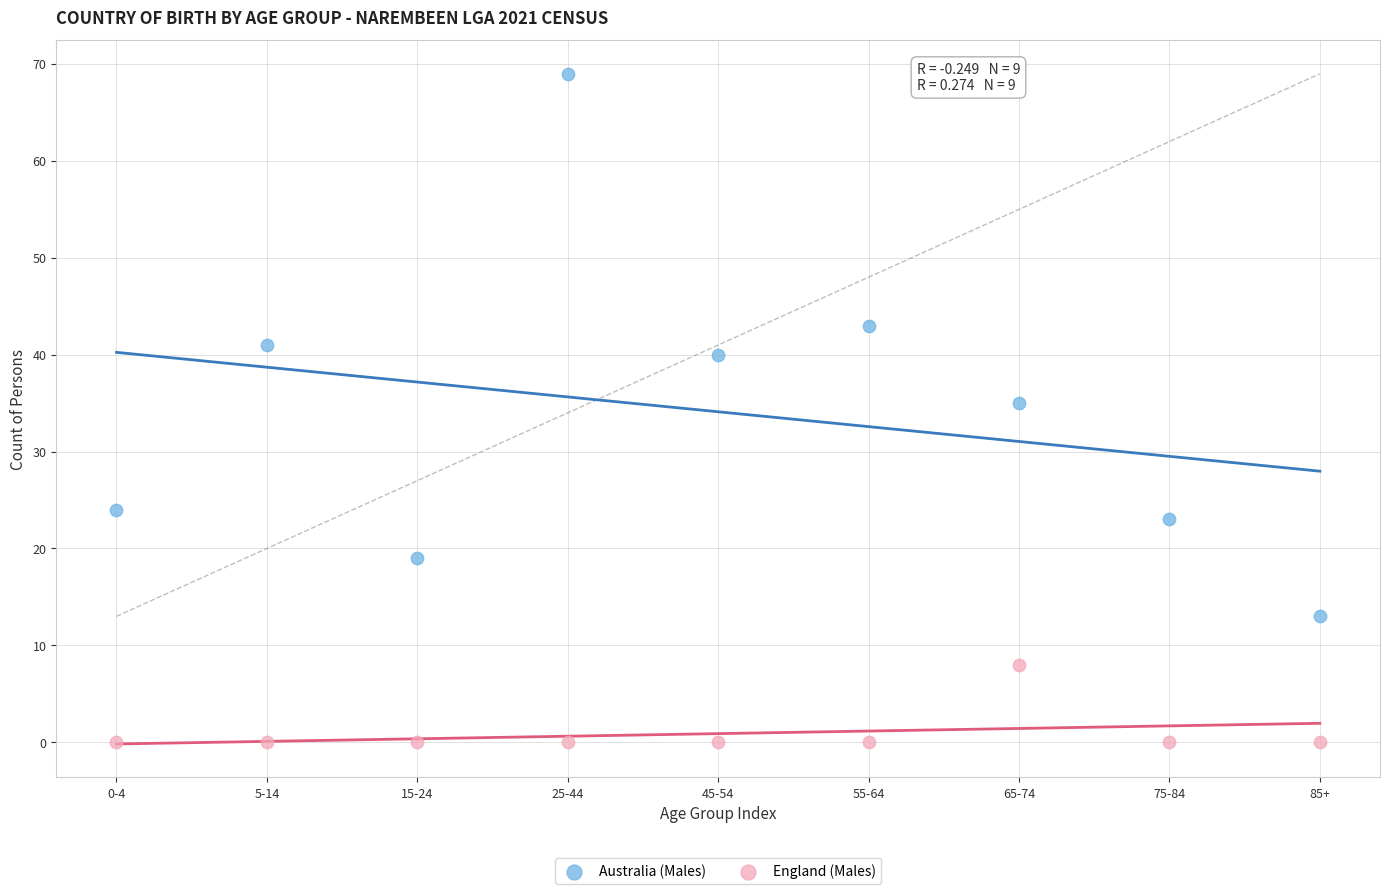

Which series reaches the maximum Y coordinate?

Australia (Males)